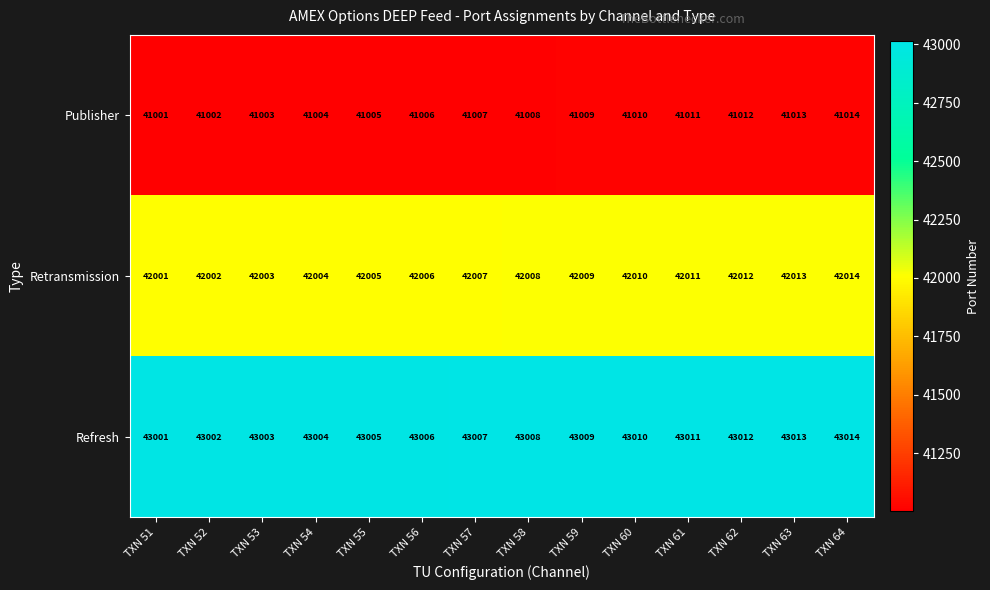

At which label is Refresh closest to 43007?

TXN 57